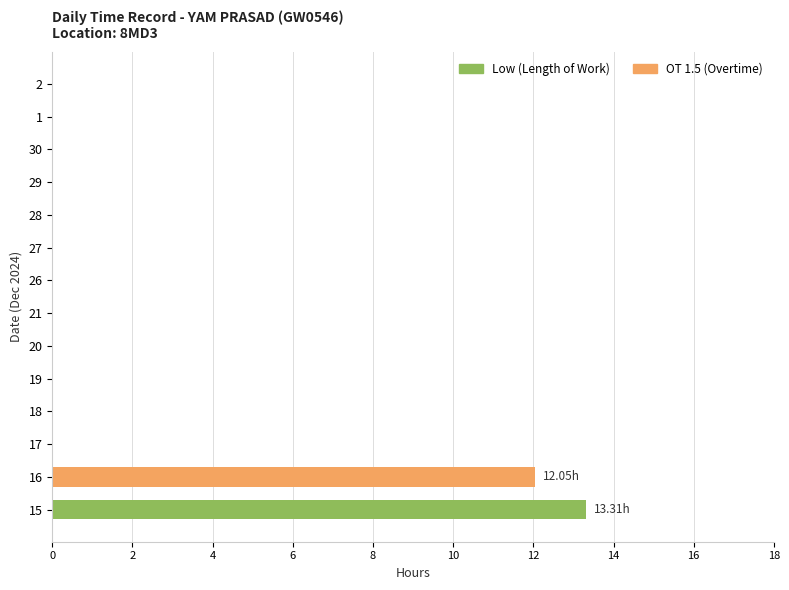

Is it true that OT 1.5 (Overtime) equals -3.8 at 26?

False